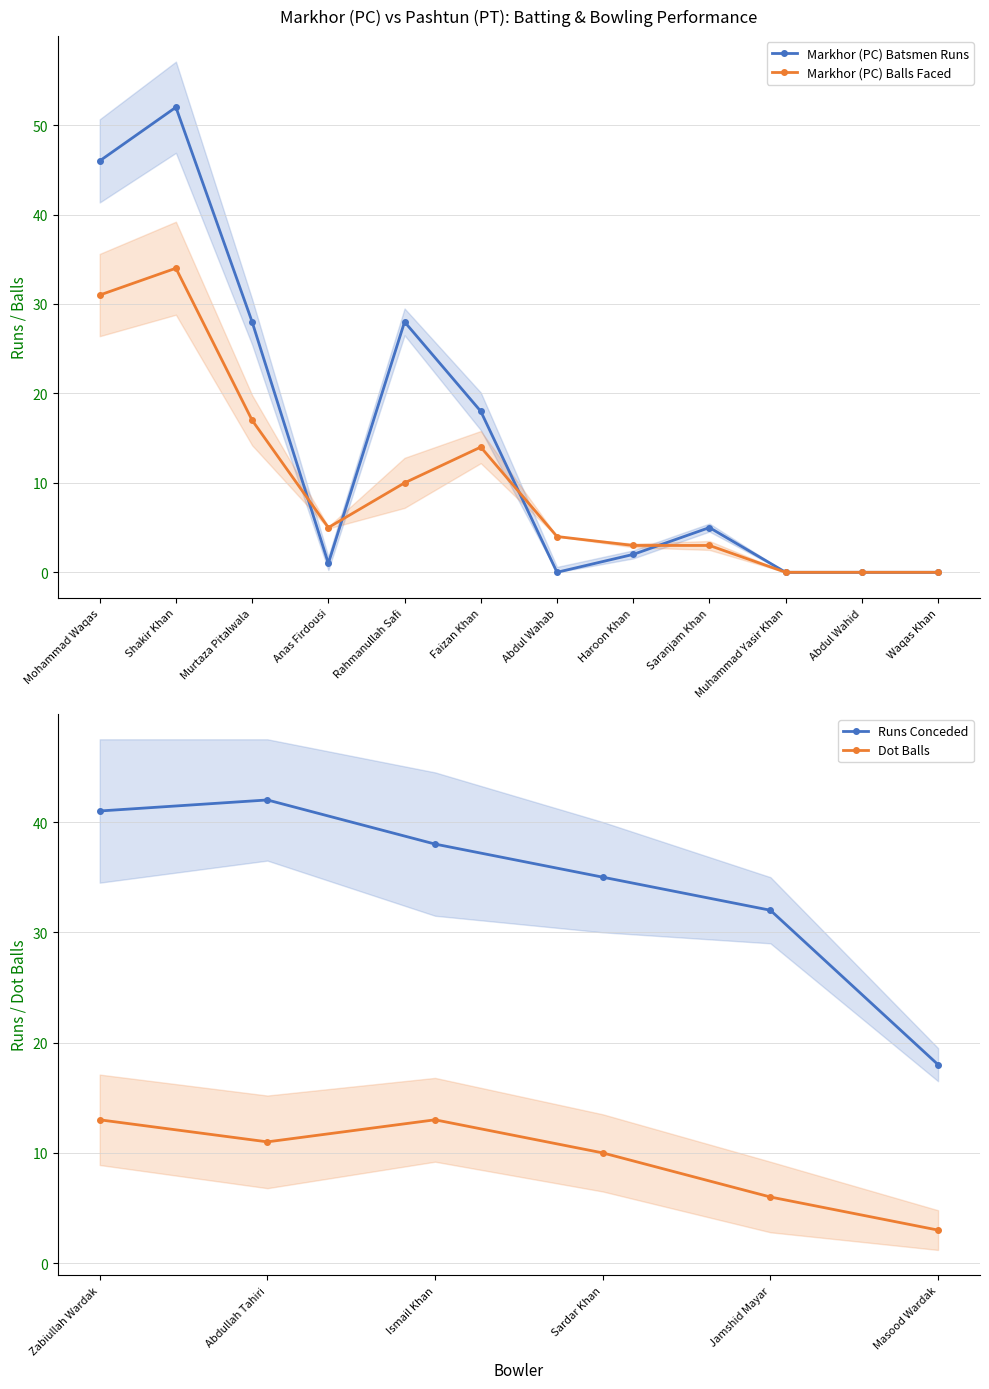

What is the total value across all series at Murtaza Pitalwala?

45